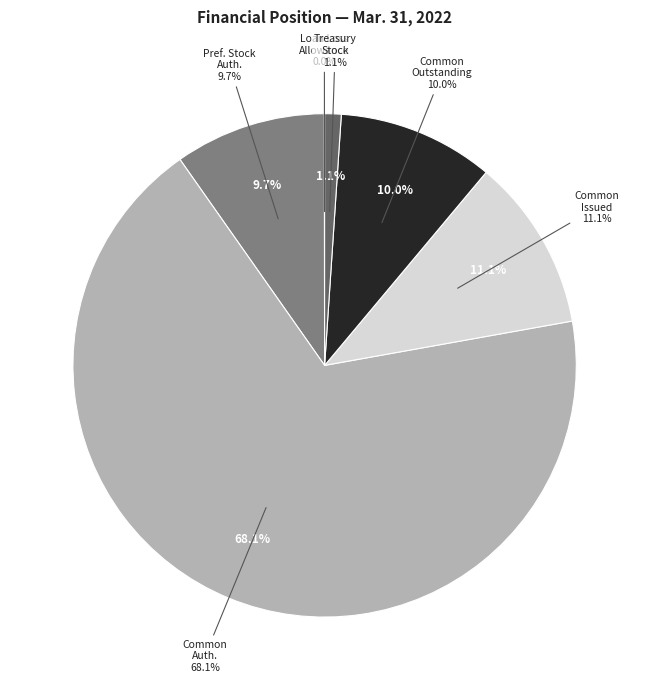

What percentage is the Treasury Stock slice, to the nearest percent?

1%